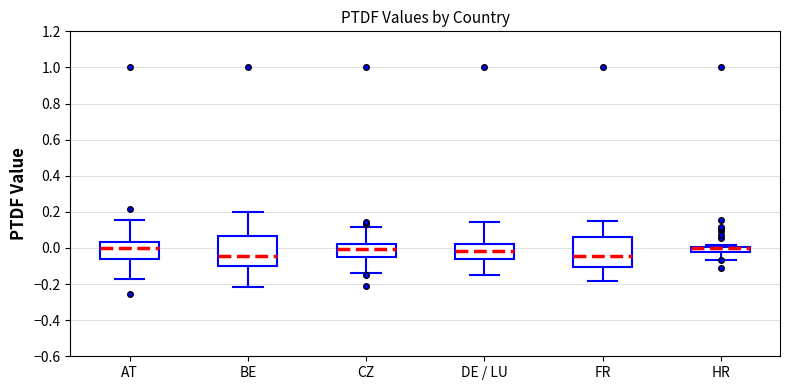

Where does the upper whisker of the box for AT end on the y-axis? The values are not printed on the chart, so give them approximately, as read against the axis.

0.16